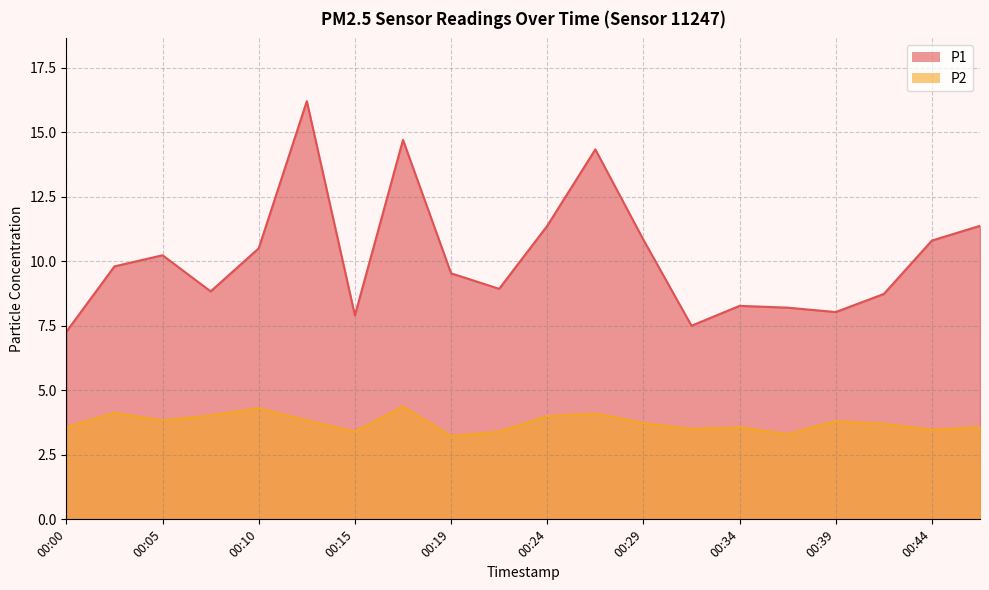

What is the value of the P2 point at the 6th from the left?

3.8